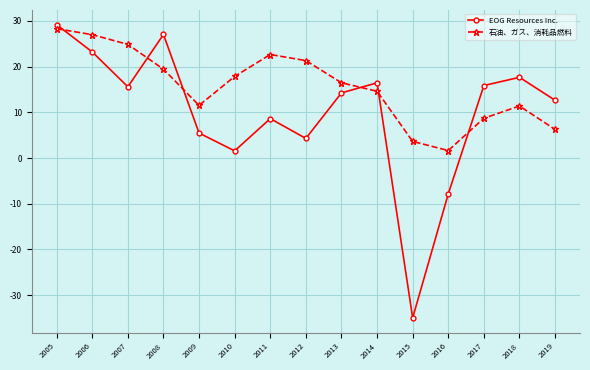

True or false: EOG Resources Inc. and 石油、ガス、消耗品燃料 cross at least once.

True